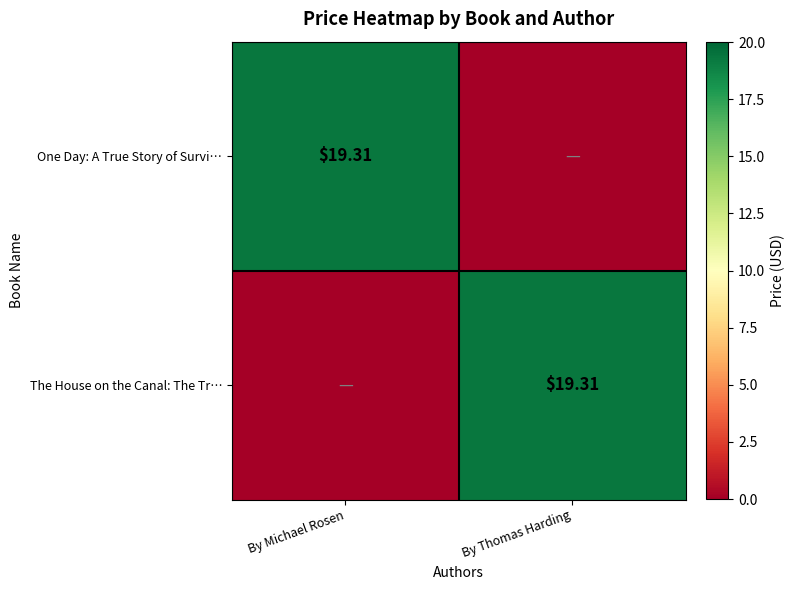

Which category has the lowest value across all series?

By Thomas Harding